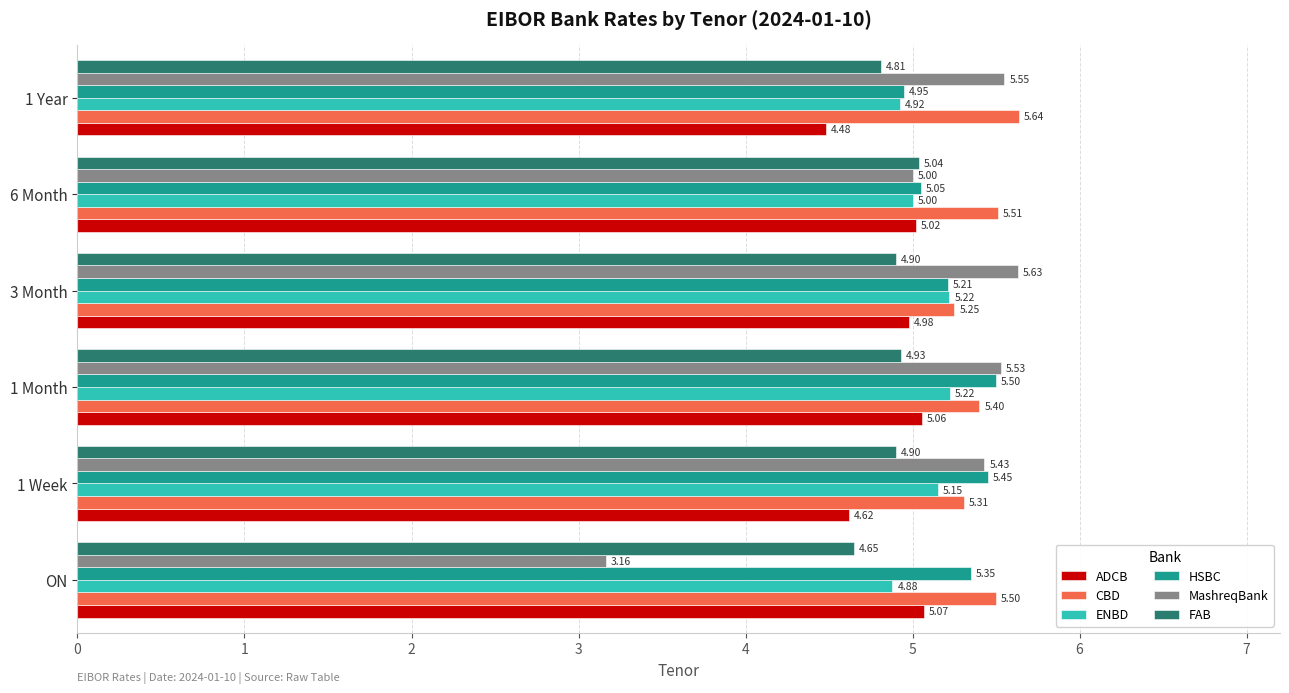

Is the value of MashreqBank at 1 Month greater than the value of CBD at ON?

Yes